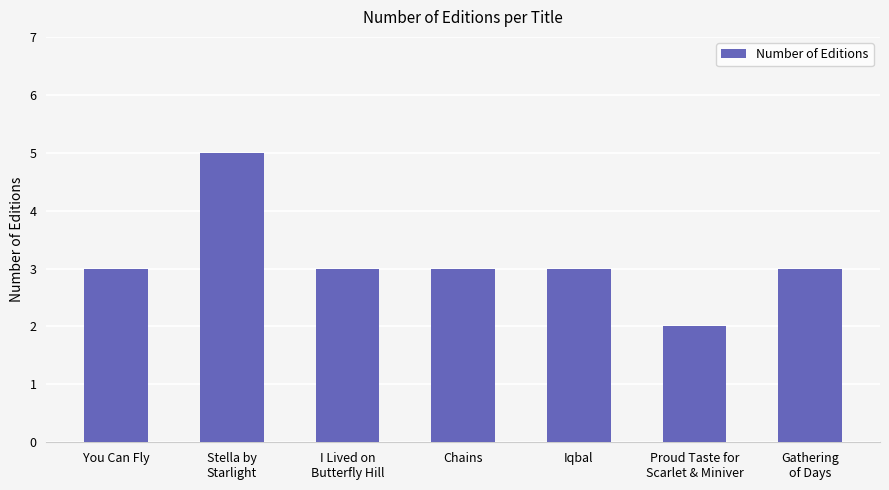

Are the bars grouped side by side (vs. stacked)?

No